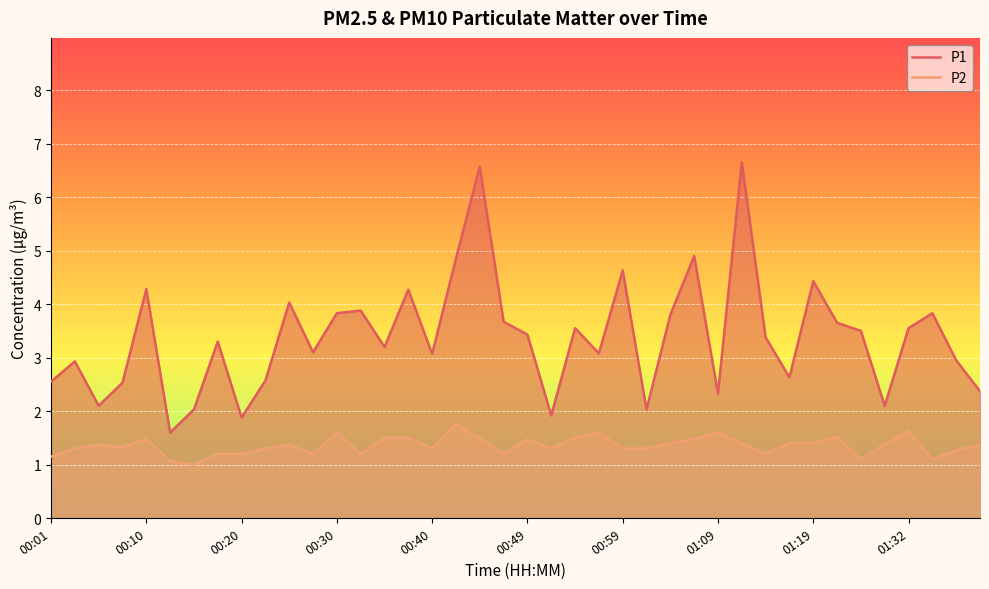

What is the difference between the highest and lowest values at 10?

2.7